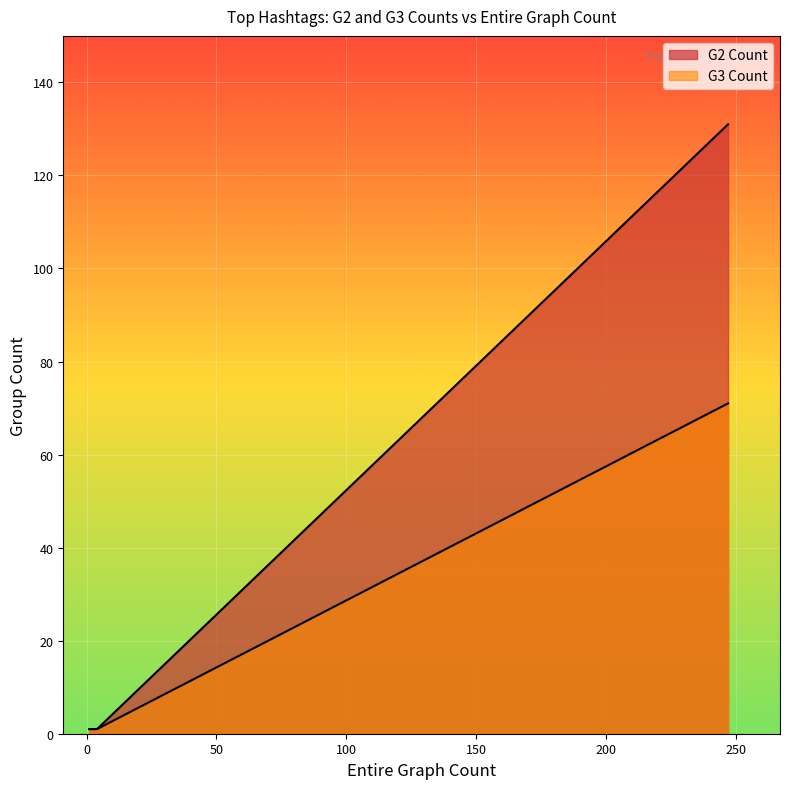

How many data points in G2 Count are above 1?

1